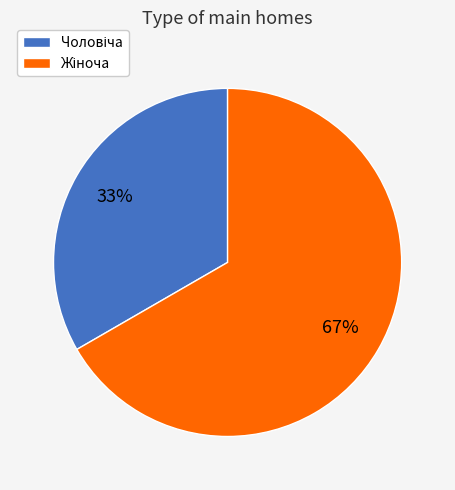

Does any single category account for the majority?

Yes